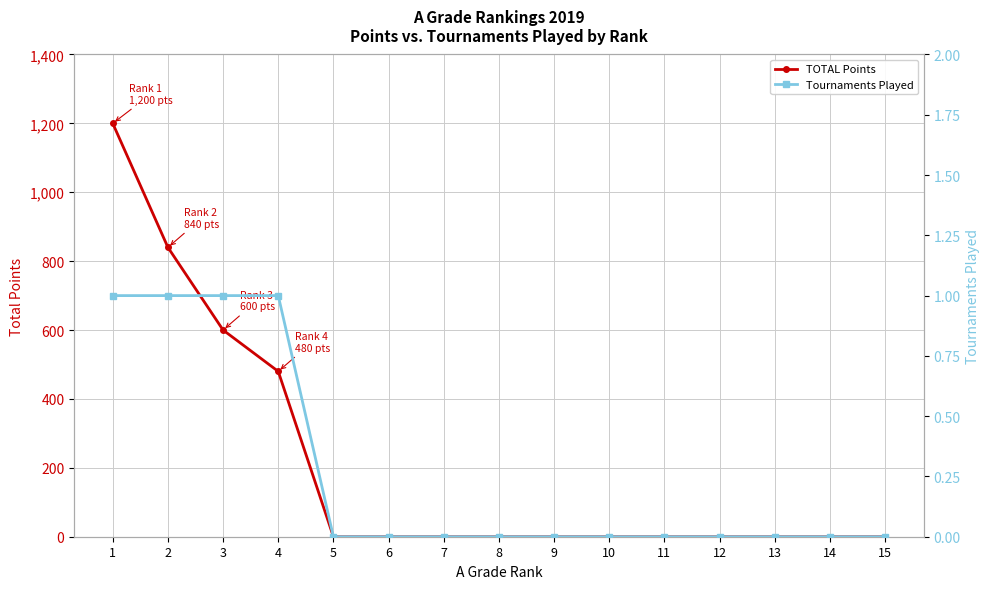

What is the average value of the TOTAL Points series?

208